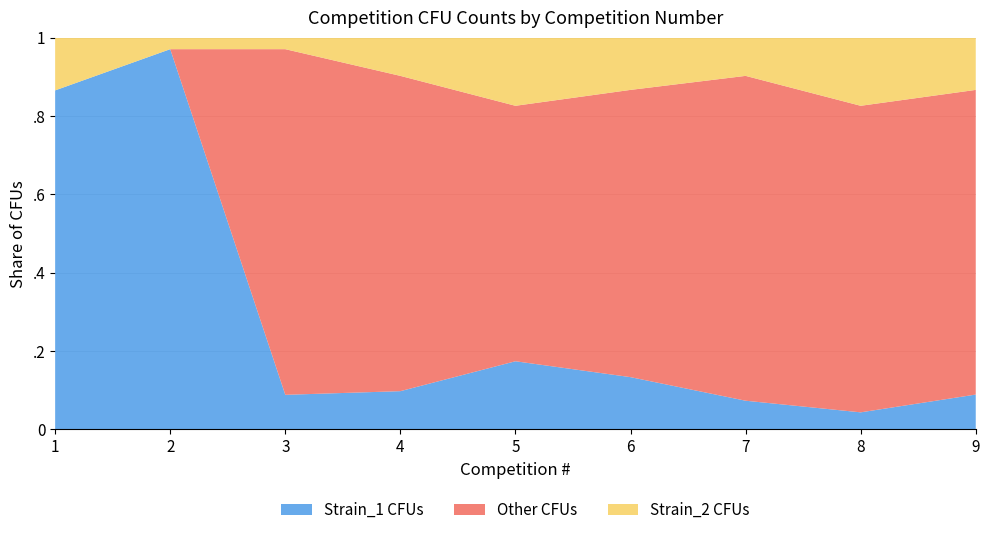

Reading left to right, extract all data points from this chart.

Total CFUs: 1=52	2=34	3=34	4=41	5=46	6=45	7=41	8=46	9=45
Strain_2 CFUs: 1=7	2=1	3=1	4=4	5=8	6=6	7=4	8=8	9=6
Strain_1 CFUs: 1=45	2=33	3=3	4=4	5=8	6=6	7=3	8=2	9=4